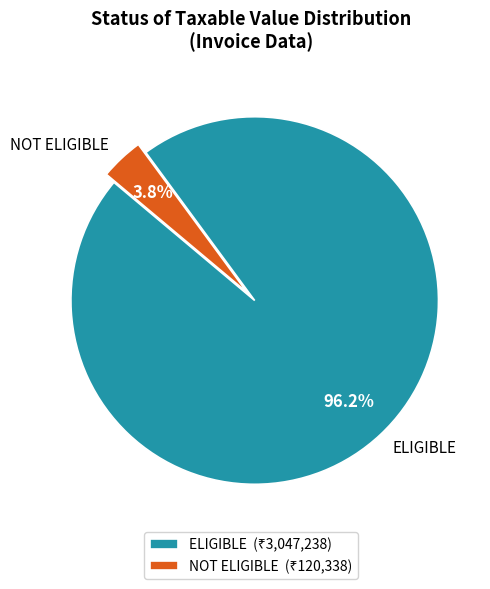

Does ELIGIBLE account for over 50% of the chart?

Yes